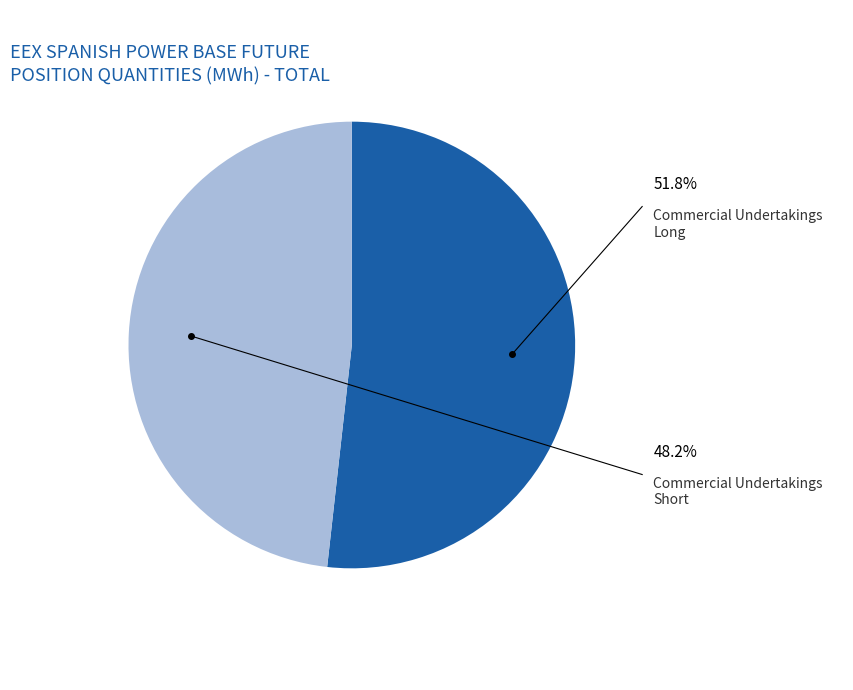

Count the number of slices in the pie.

2